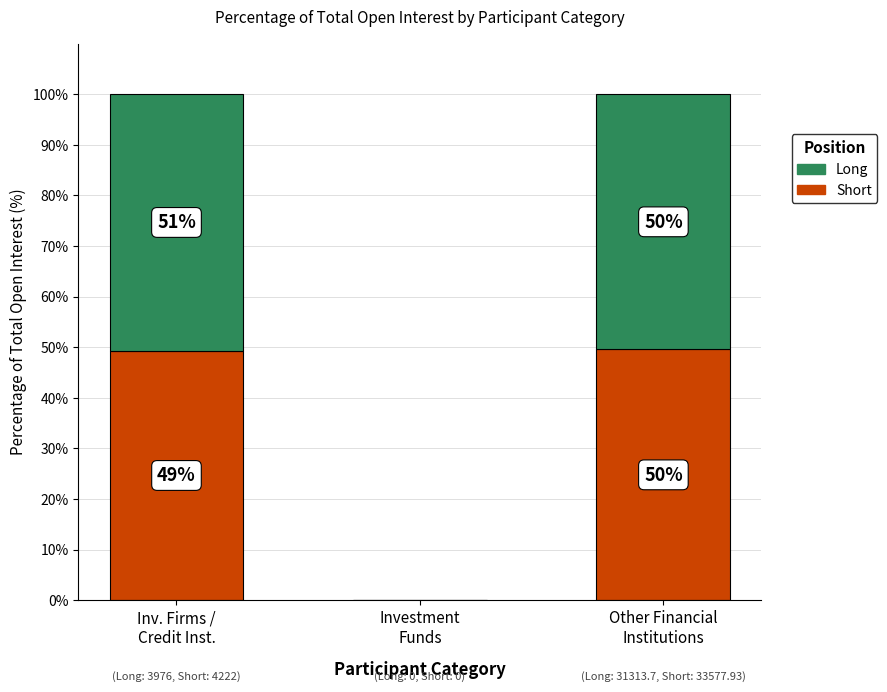

List the series in order of their peak value, lowest first.

Short, Long